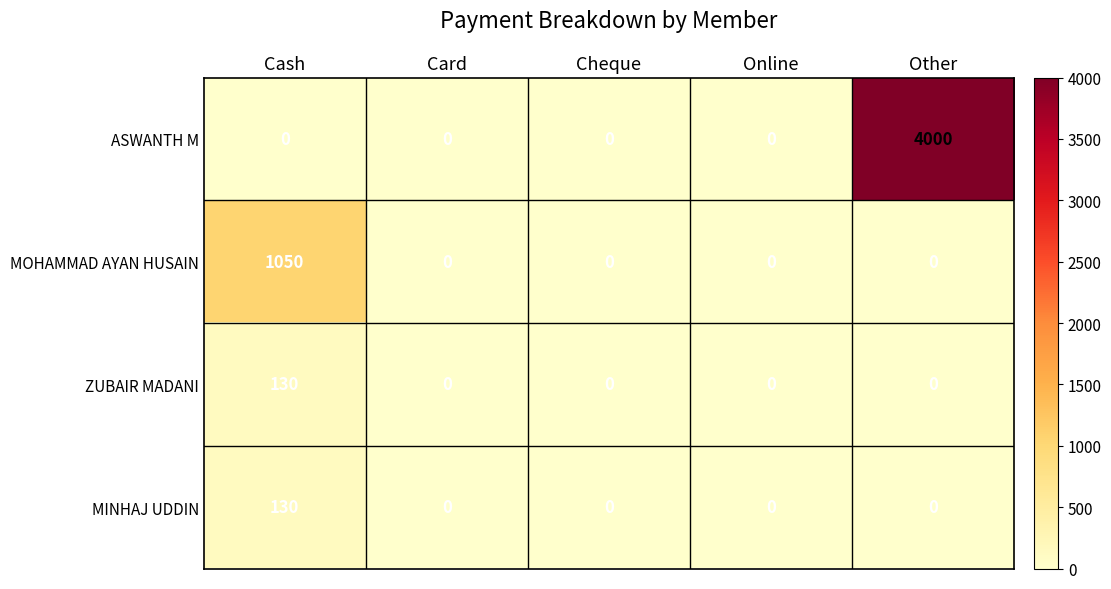

What is the maximum value shown in the chart?

4000